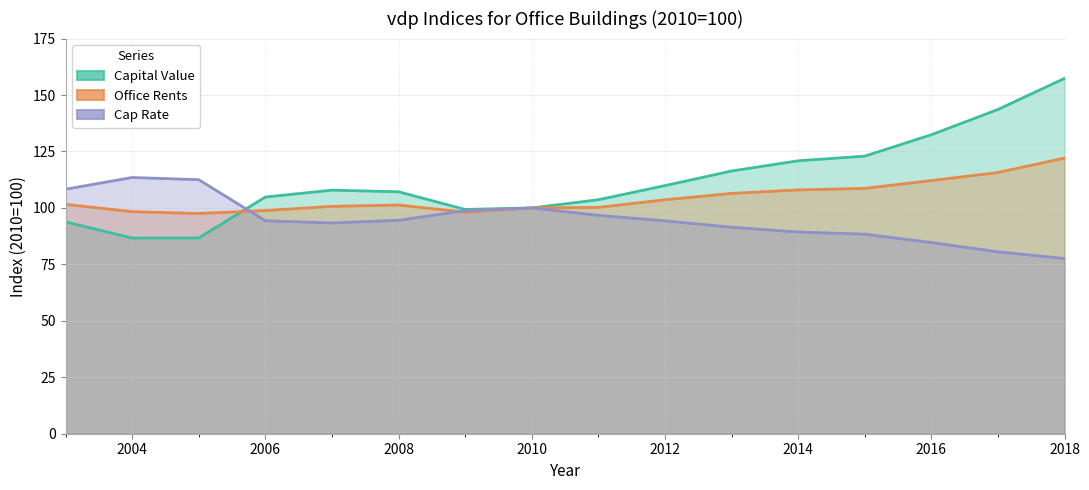

True or false: Cap Rate has a value of 112.7 at 2018.

False